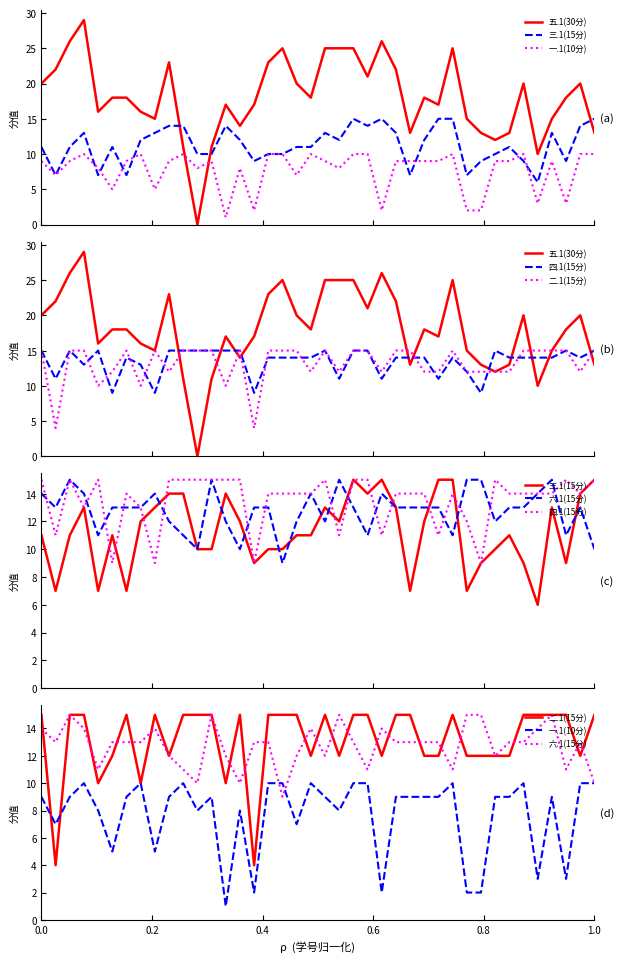

What is the maximum value shown in the chart?

29